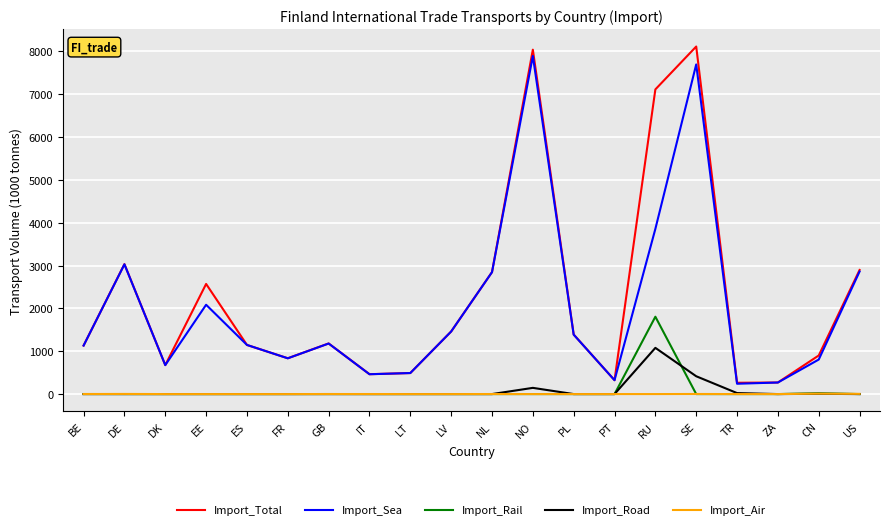

What are all the series names shown in the legend?

Import_Total, Import_Sea, Import_Rail, Import_Road, Import_Air